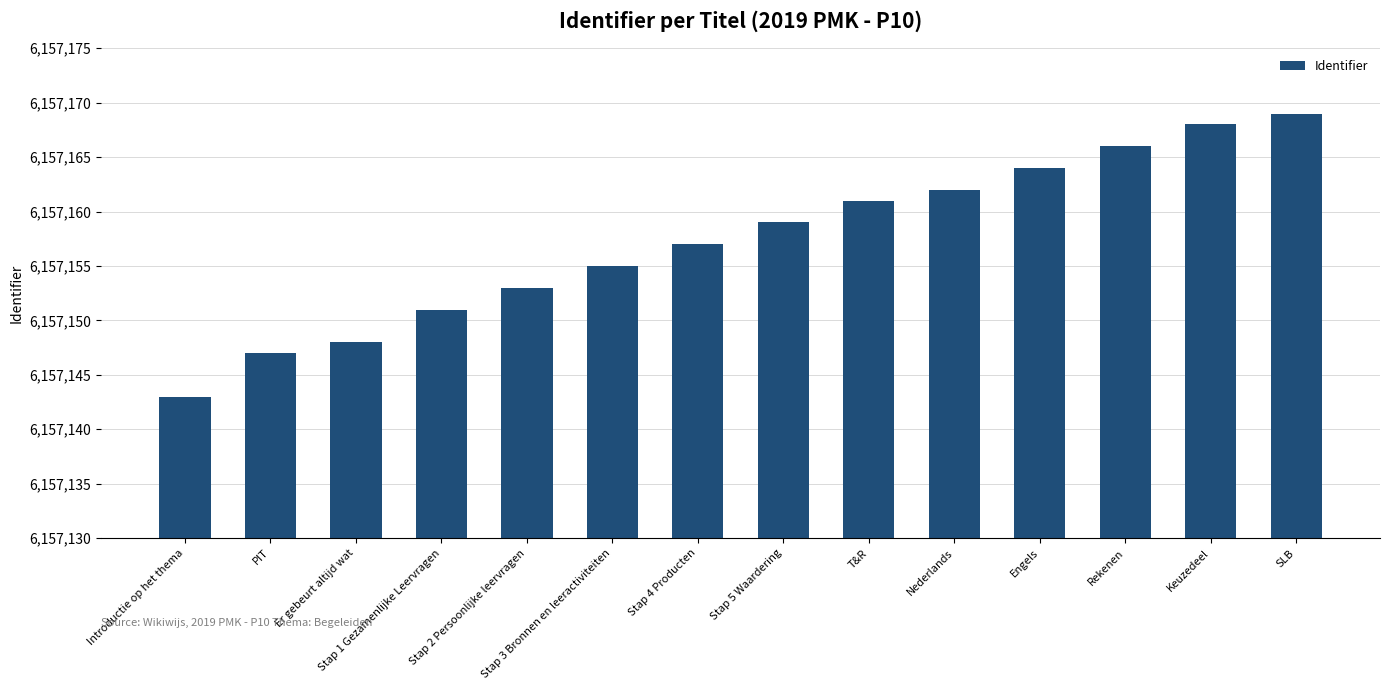

What is the average value?

6157157